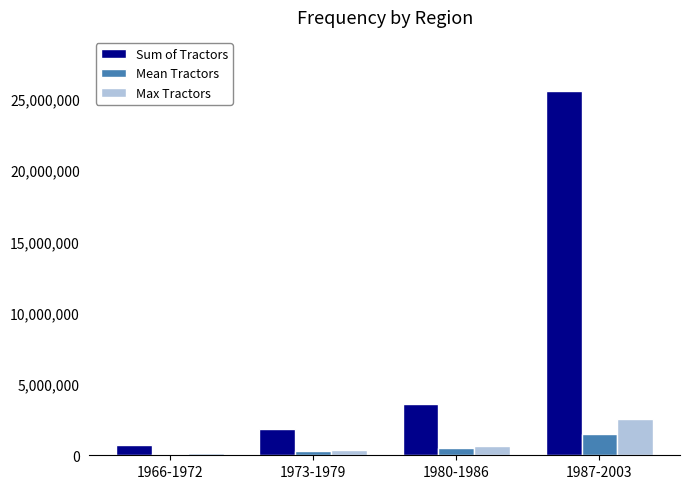

What value does the Mean Tractors series have at 1987-2003, to the nearest 50?

1500500